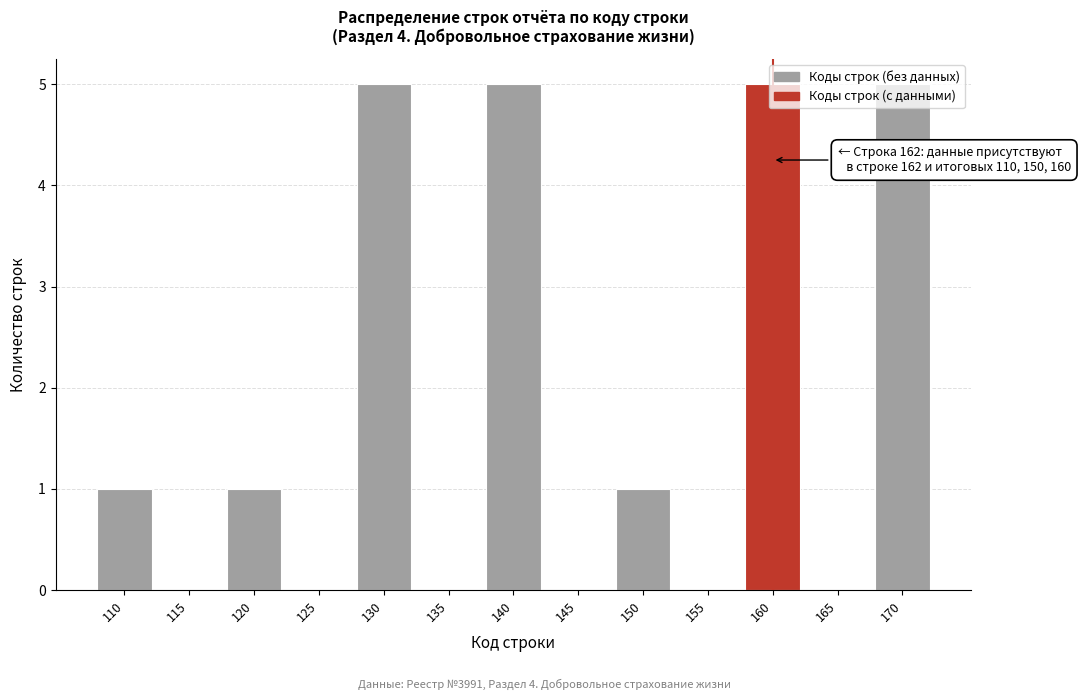

What is the change in value from 135 to 140?

+5